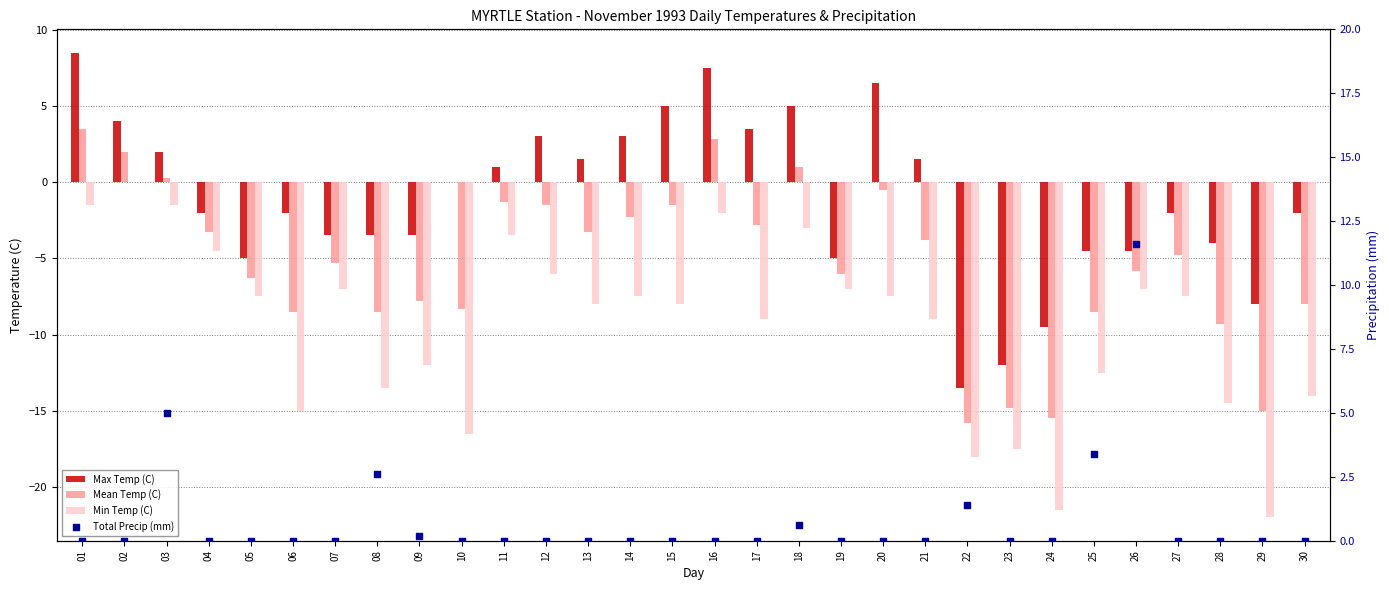

Which series contains the highest Y value?

Total Precip (mm)